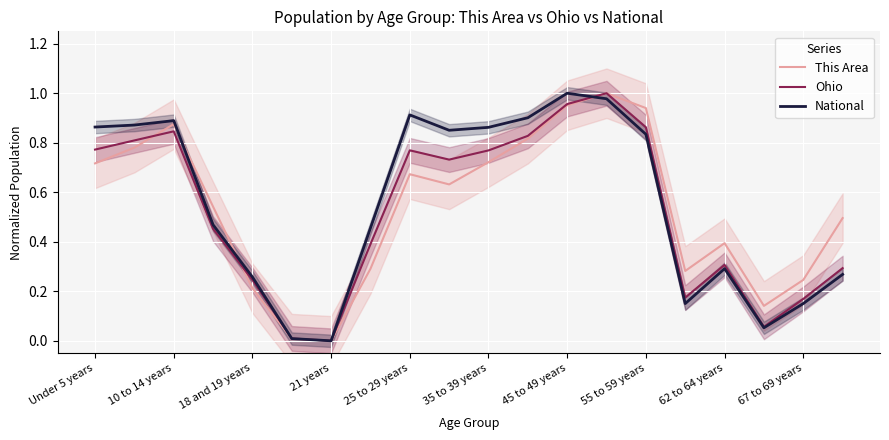

The Ohio series shows 0.4 at 55 to 59 years. True or false?

False